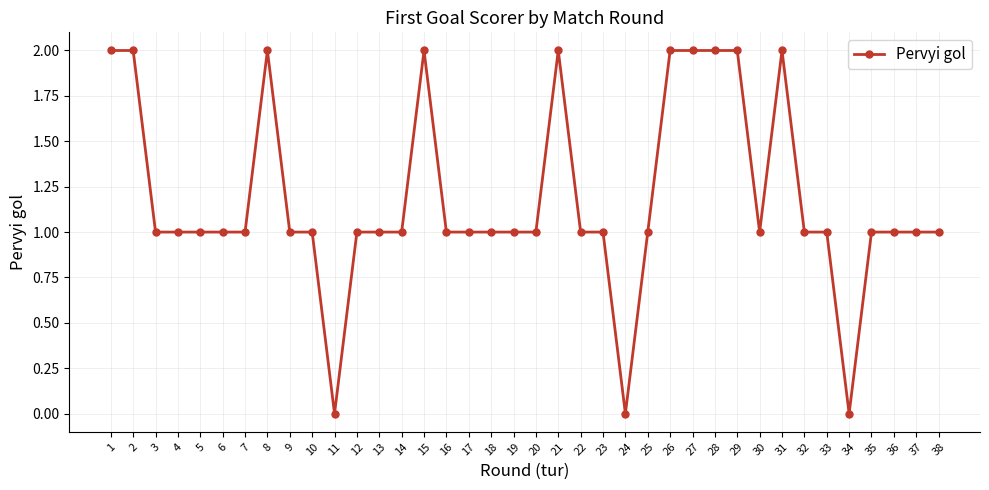

What is the sum of all values?

45